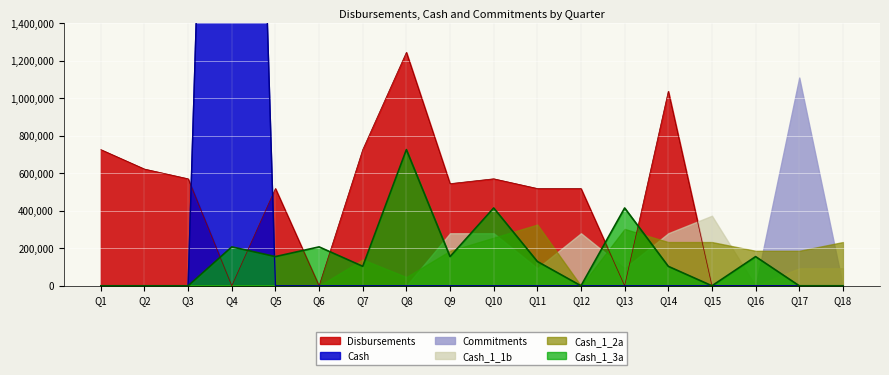

Is it true that Disbursements equals 736464.9 at Q11?

False